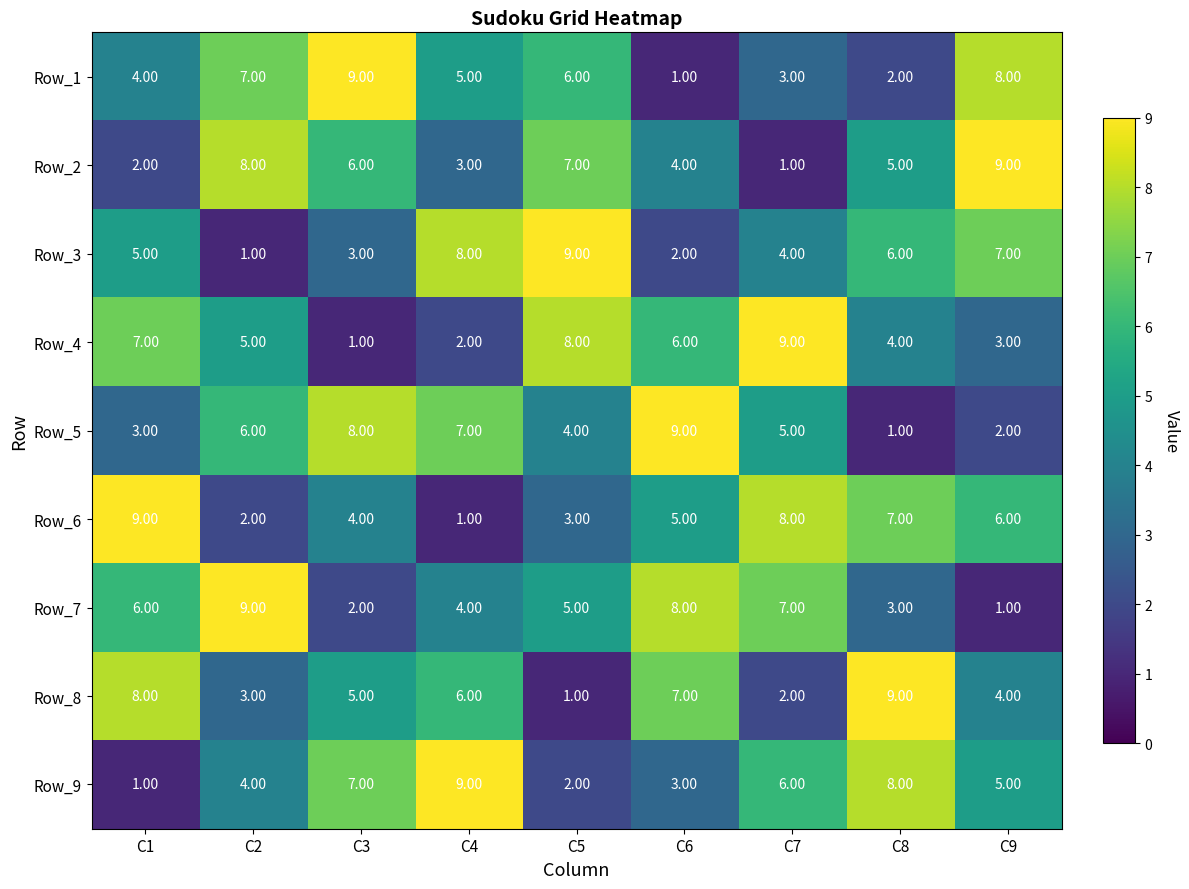

What is the difference between the second highest and minimum values in the Row_9 series?

7